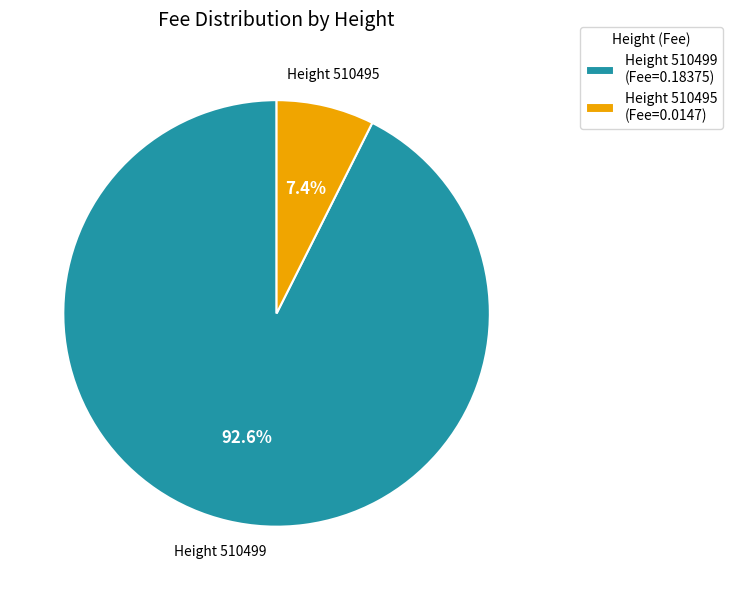

Which category has the biggest portion of the pie?

Height 510499